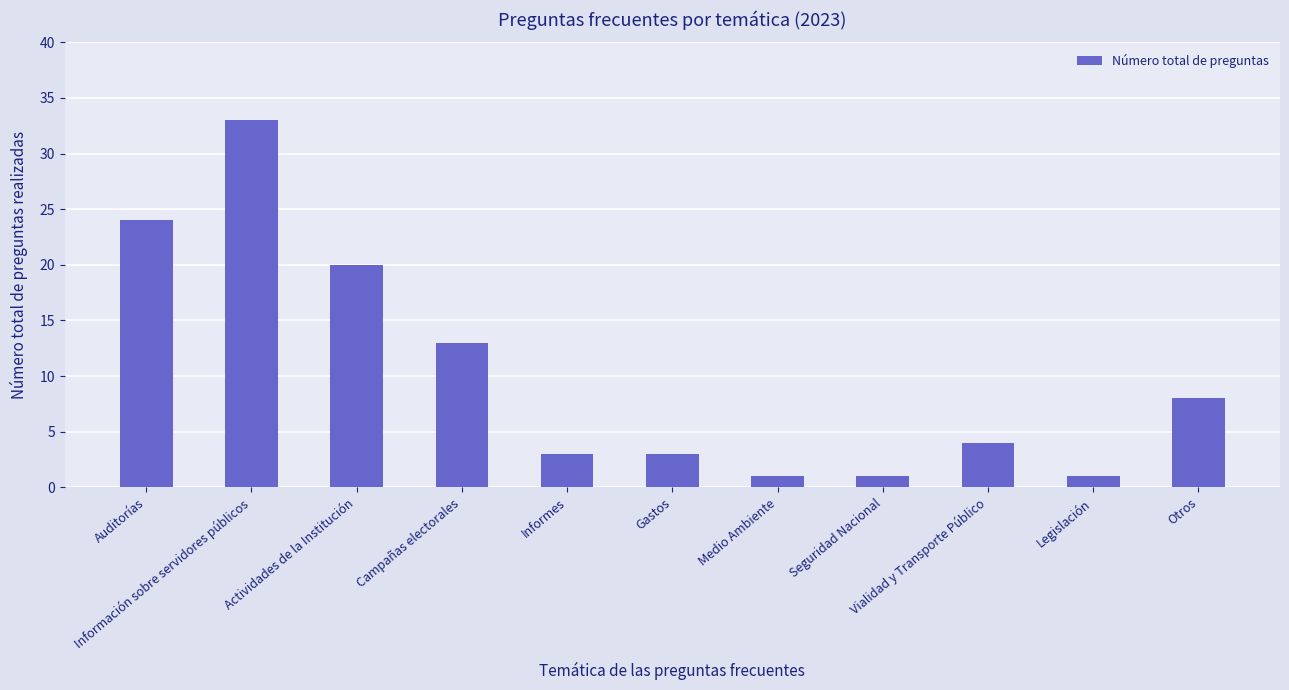

Is it true that the value at Informes is 3?

True